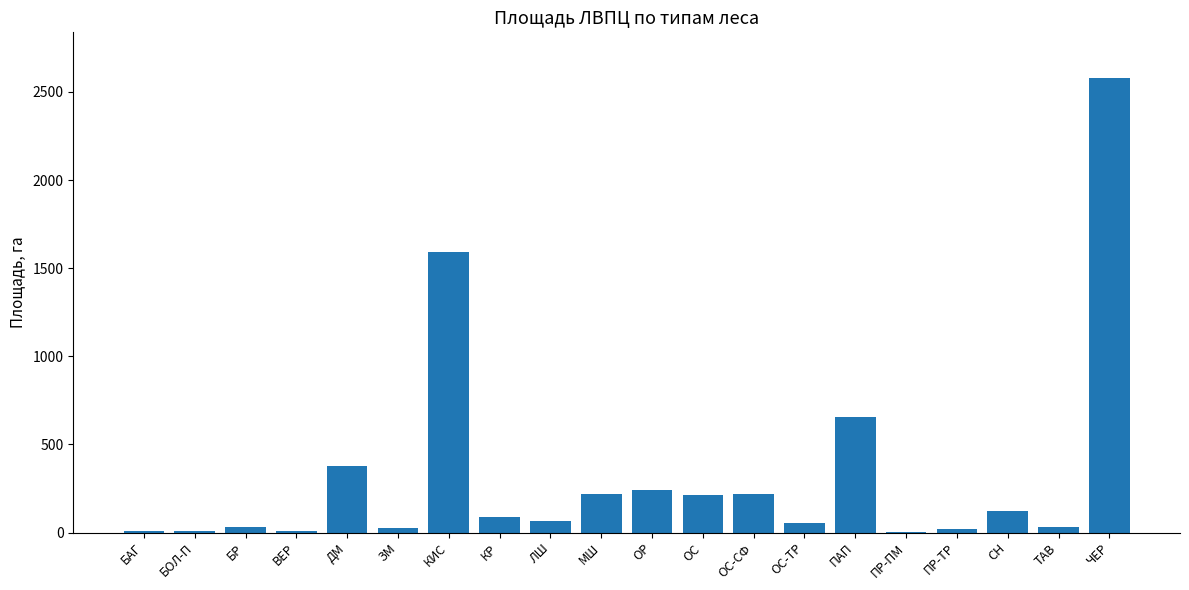

At which category does the chart reach its peak across all series?

ЧЕР